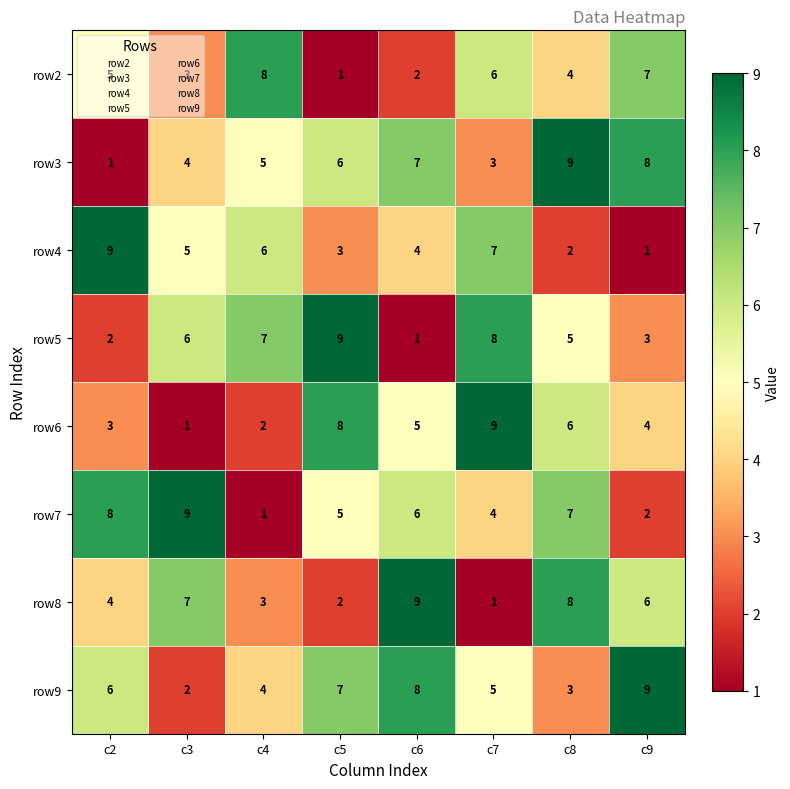

List the labels in order of row7 value, largest first.

c3, c2, c8, c6, c5, c7, c9, c4